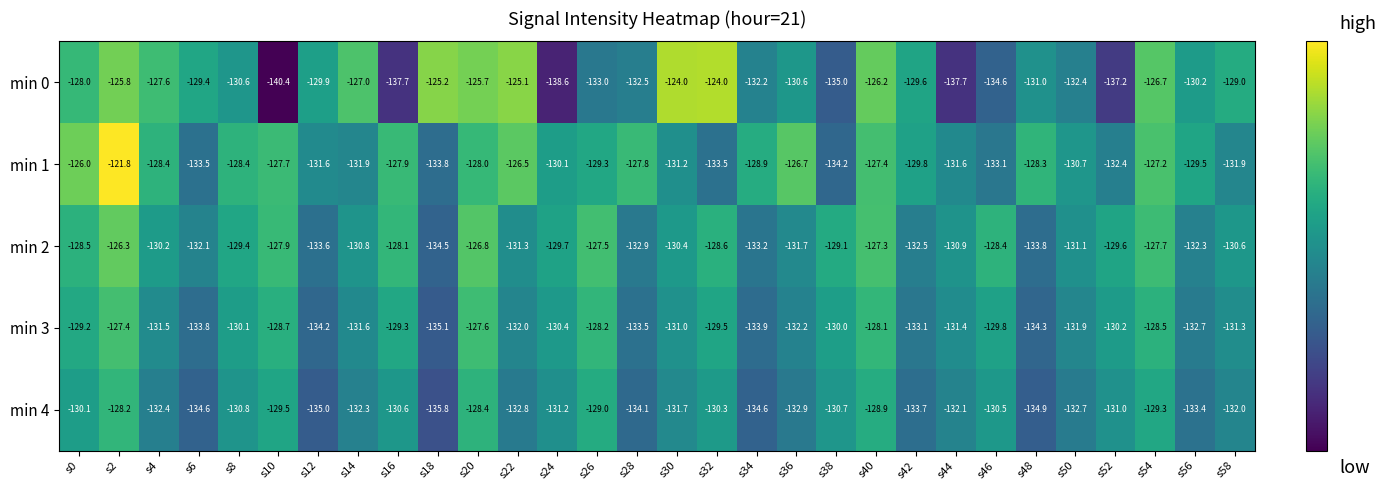

The min 2 series shows -180.8 at s10. True or false?

False